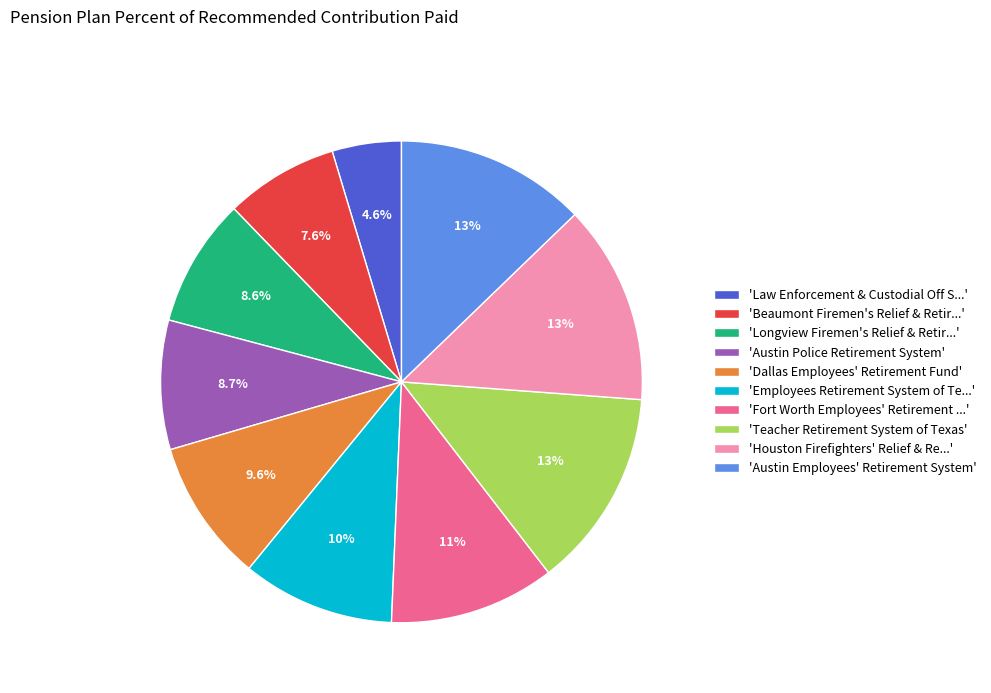

To the nearest percent, what is the average slice percentage?

10%